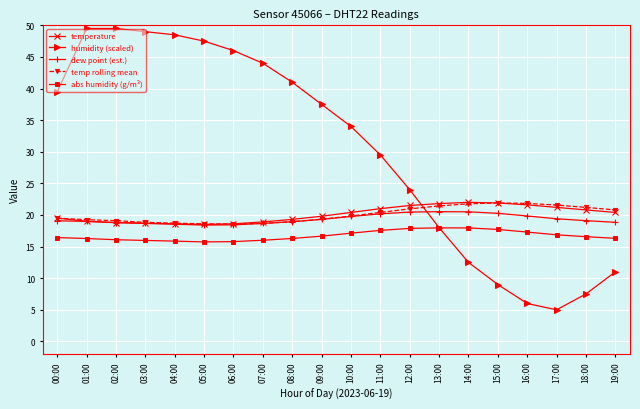

What is the total value across all series at 08:00?

114.5